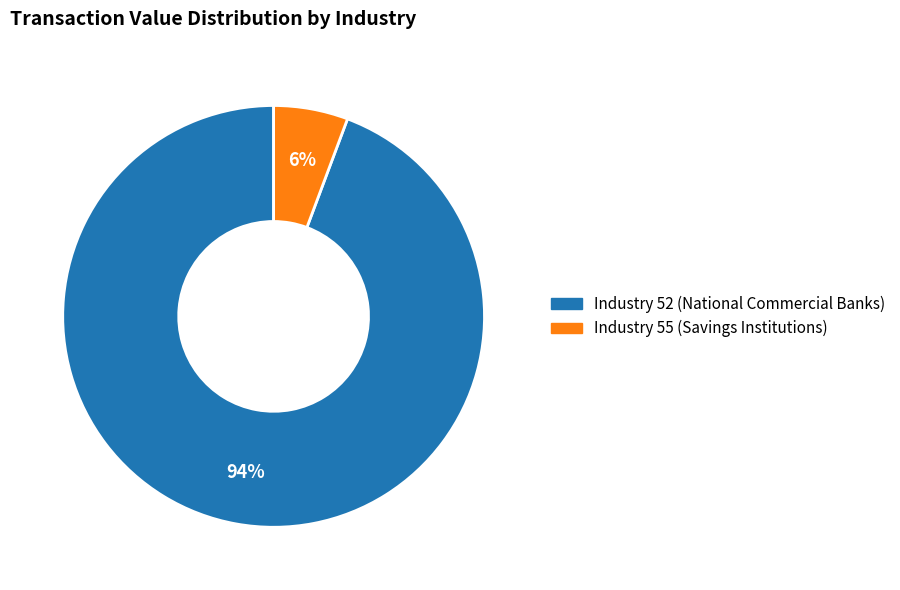

Count the number of slices in the pie.

2